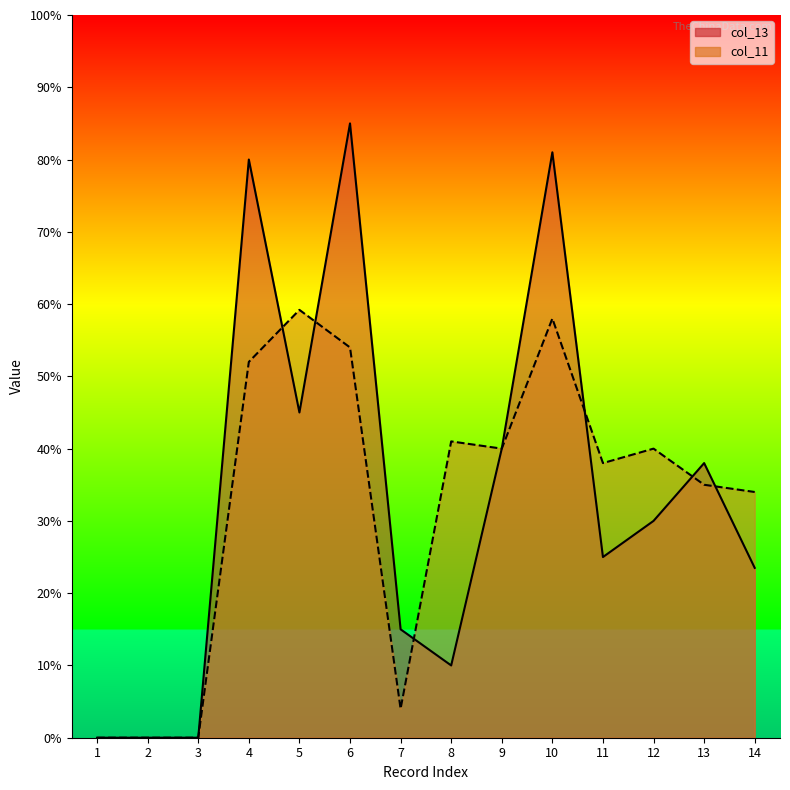

What is the sum of all col_13 values?

472.5